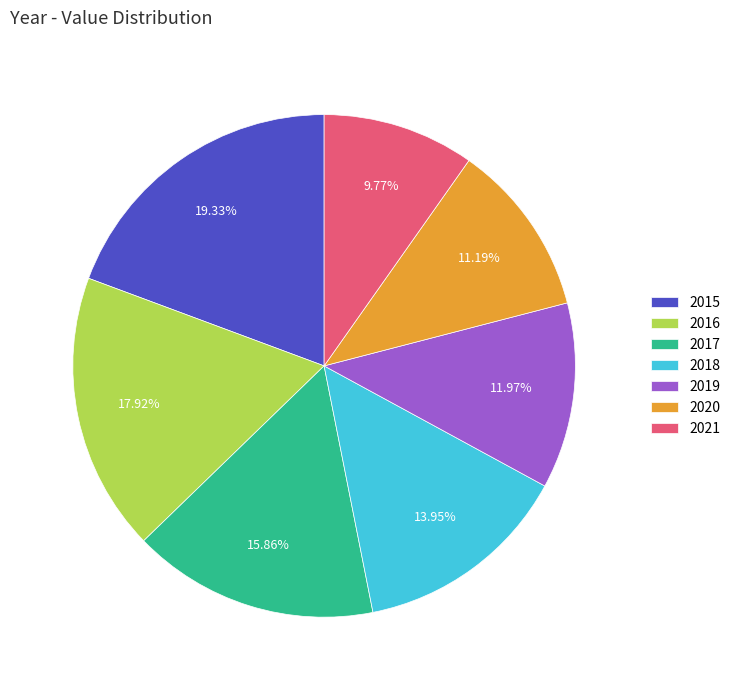

How many segments does this pie chart have?

7